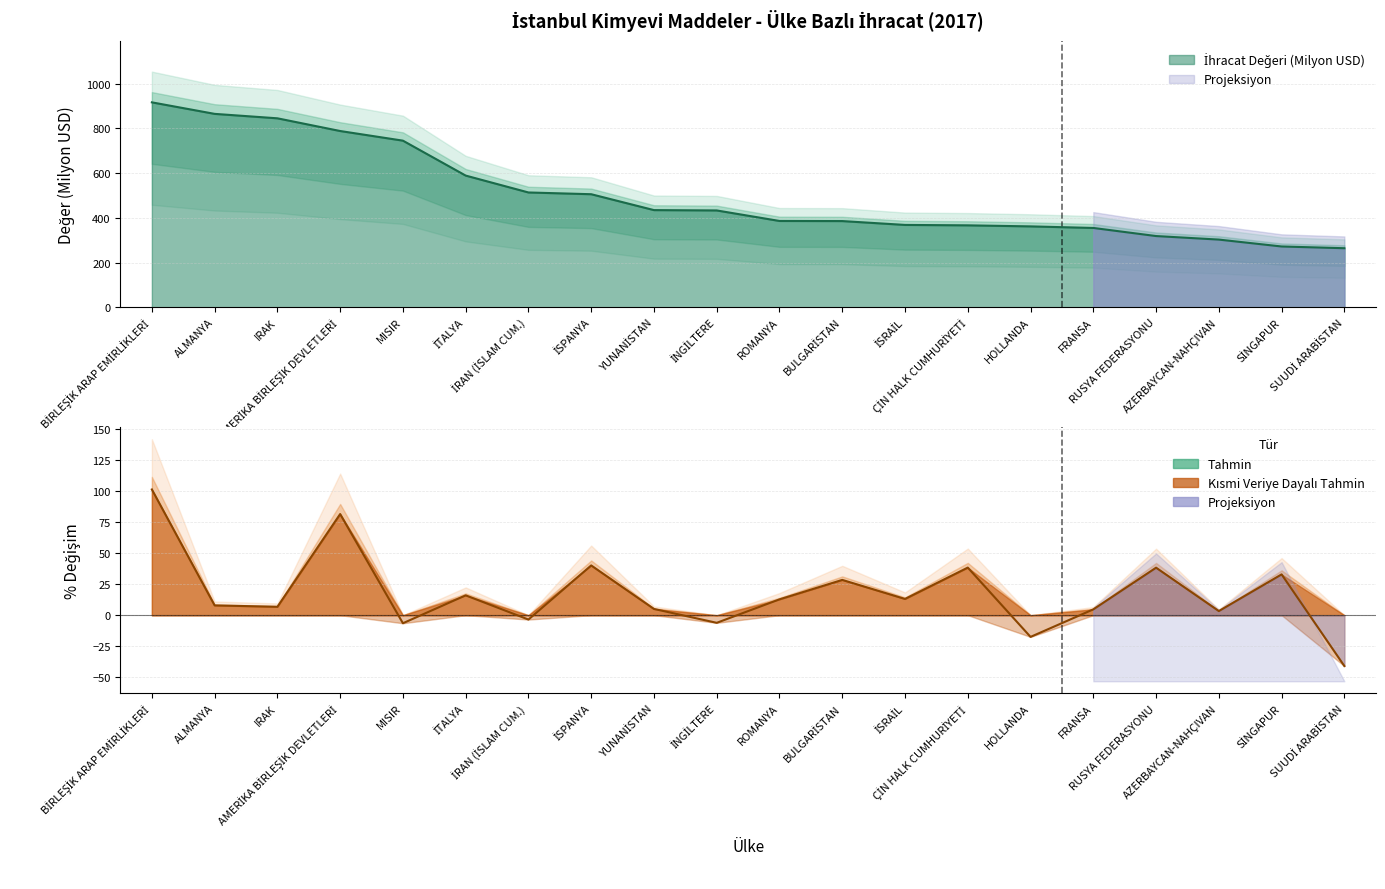

Reading left to right, transcribe all the data shown in this chart.

DEĞER (USD): BİRLEŞİK ARAP EMİRLİKLERİ=916.6	ALMANYA=865.0	IRAK=845.1	AMERİKA BİRLEŞİK DEVLETLERİ=788.3	MISIR=745.2	İTALYA=588.9	İRAN (İSLAM CUM.)=513.4	İSPANYA=505.5	YUNANİSTAN=434.4	İNGİLTERE=432.9	ROMANYA=385.8	BULGARİSTAN=385.4	İSRAİL=368.2	ÇİN HALK CUMHURİYETİ=366.3	HOLLANDA=361.6	FRANSA=354.6	RUSYA FEDERASYONU=318.4	AZERBAYCAN-NAHÇIVAN=302.5	SİNGAPUR=271.7	SUUDİ ARABİSTAN=263.9
% DEĞİŞİM: BİRLEŞİK ARAP EMİRLİKLERİ=101.5	ALMANYA=7.9	IRAK=6.8	AMERİKA BİRLEŞİK DEVLETLERİ=81.7	MISIR=-6.5	İTALYA=16.0	İRAN (İSLAM CUM.)=-3.5	İSPANYA=40.2	YUNANİSTAN=5.0	İNGİLTERE=-6.2	ROMANYA=12.8	BULGARİSTAN=28.5	İSRAİL=13.1	ÇİN HALK CUMHURİYETİ=38.4	HOLLANDA=-17.5	FRANSA=4.7	RUSYA FEDERASYONU=38.4	AZERBAYCAN-NAHÇIVAN=3.3	SİNGAPUR=32.9	SUUDİ ARABİSTAN=-41.0